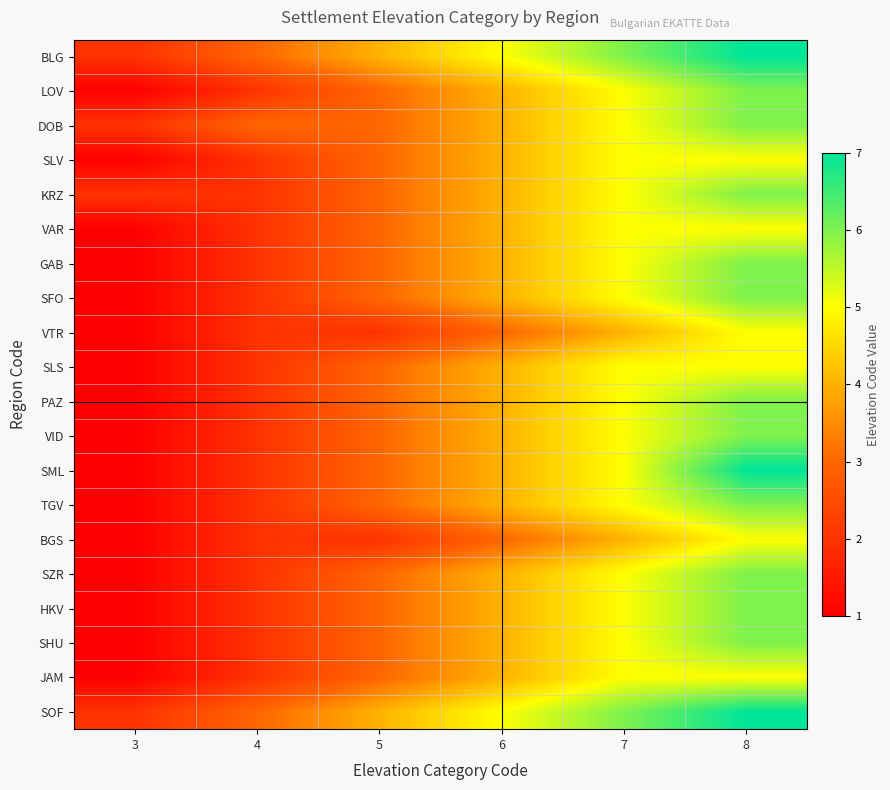

At how many categories does at least one series exceed 1?

6